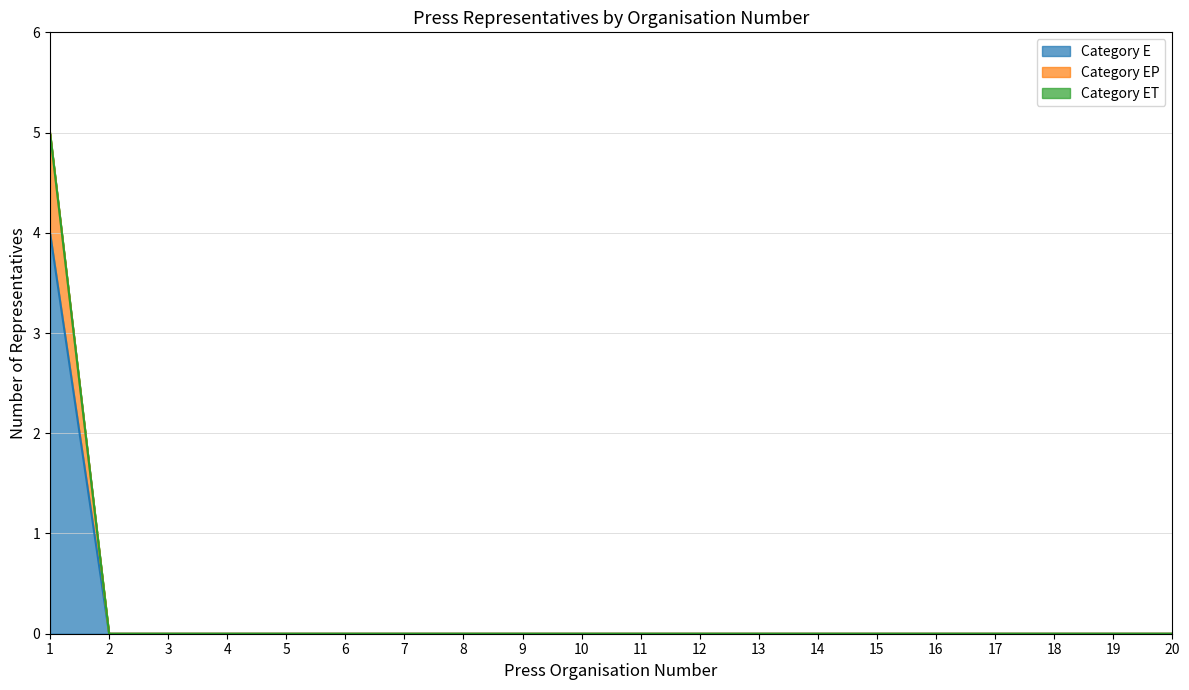

How many lines are shown in the chart?

3